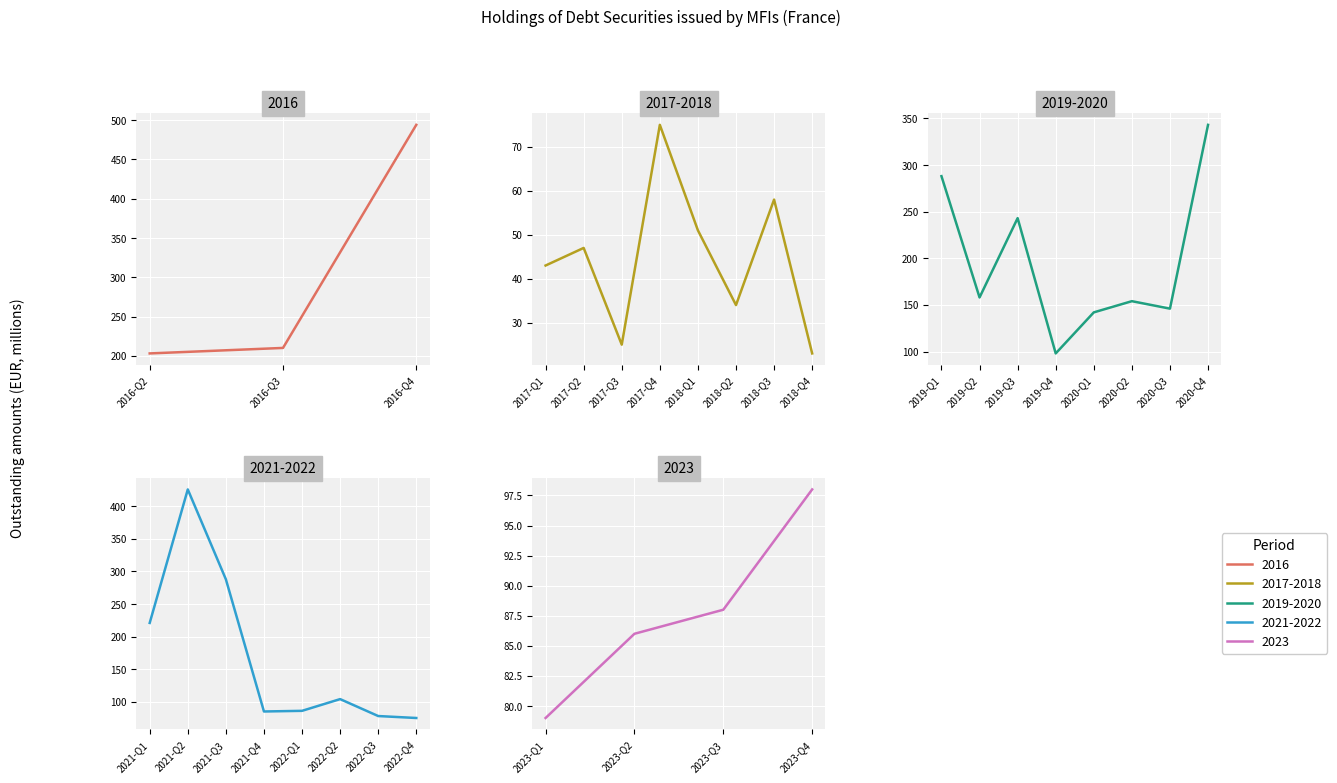

What is the label of the 13th point from the left?

2019-Q2